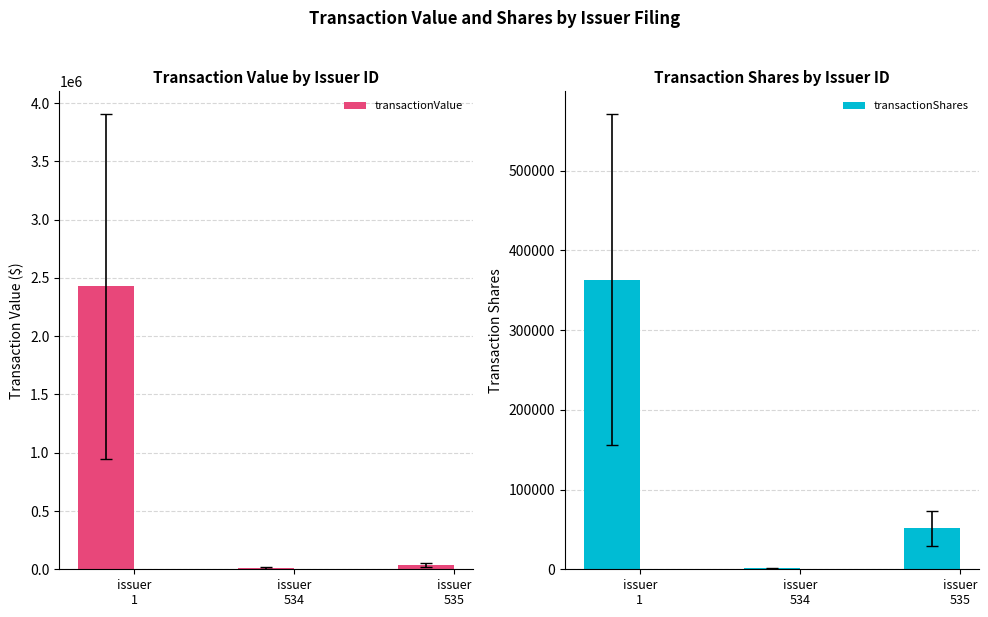

Which label corresponds to the largest value in the chart?

issuer
1